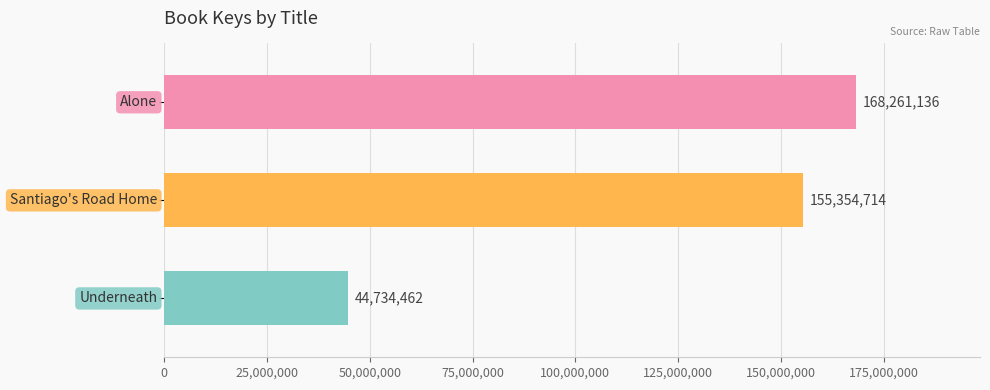

What is the minimum value shown in the chart?

44734462